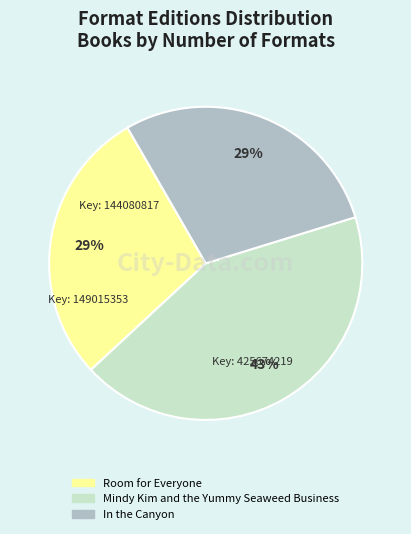

True or false: In the Canyon accounts for 29% of the total.

True